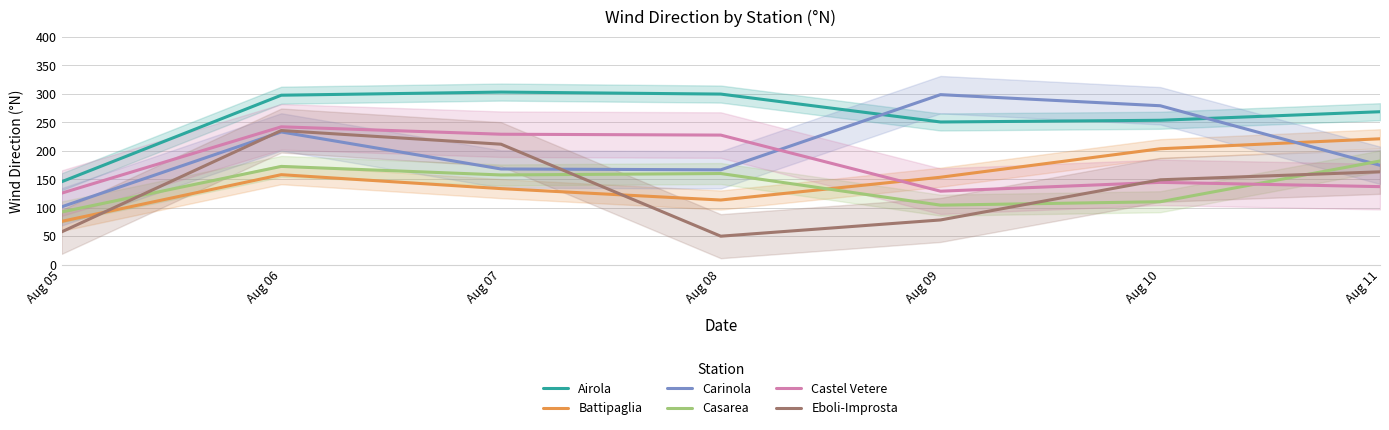

Is this an area chart (filled region under the line)?

No